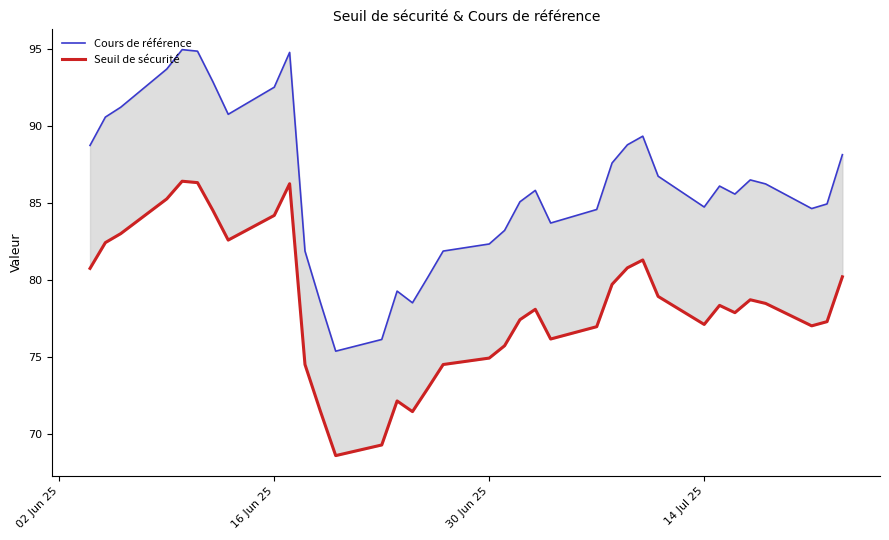

Is the value of Seuil de sécurité at 13 greater than the value of Cours de référence at 13?

No